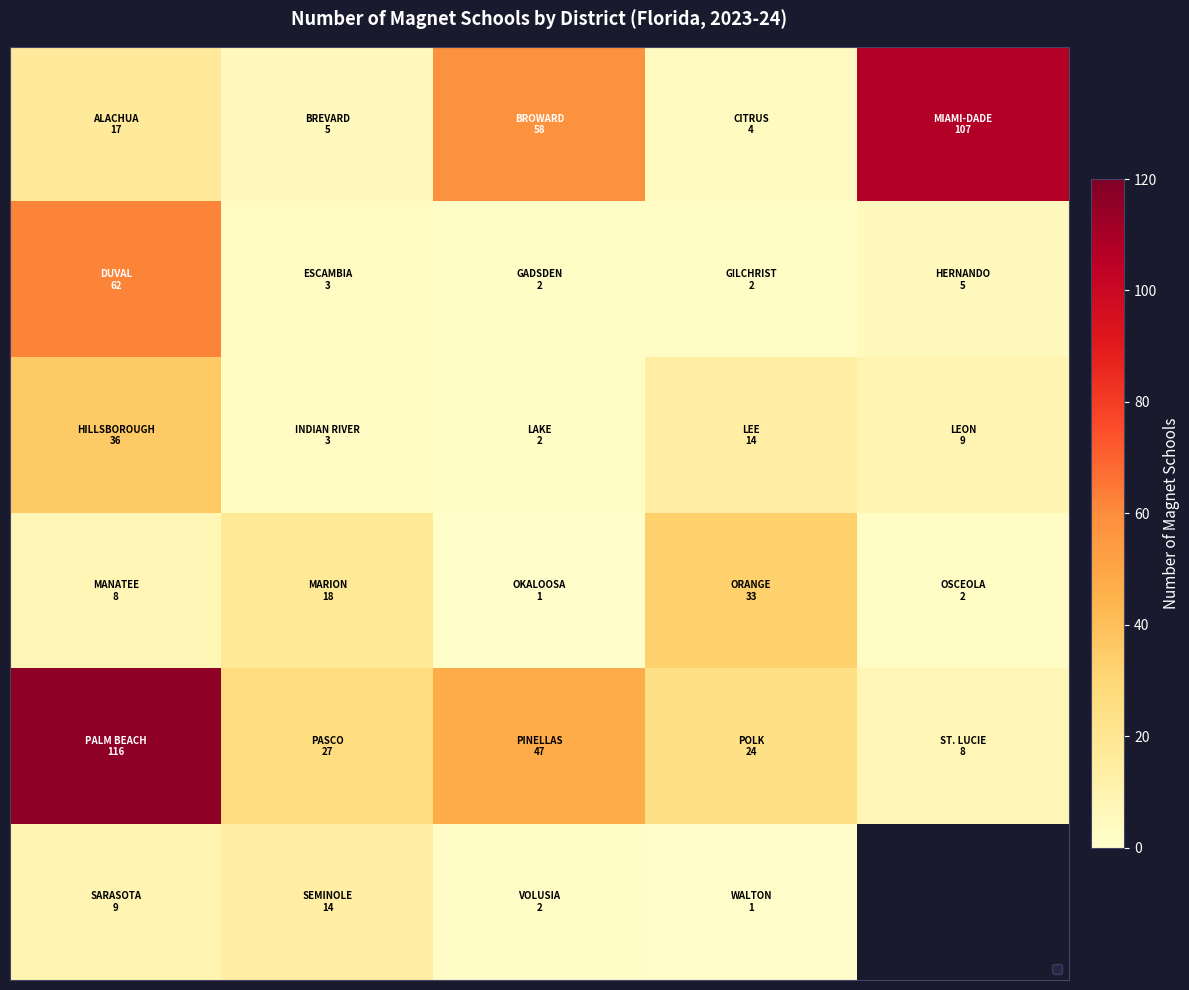

What is the spread (max minus min) of values at 1?

24.0